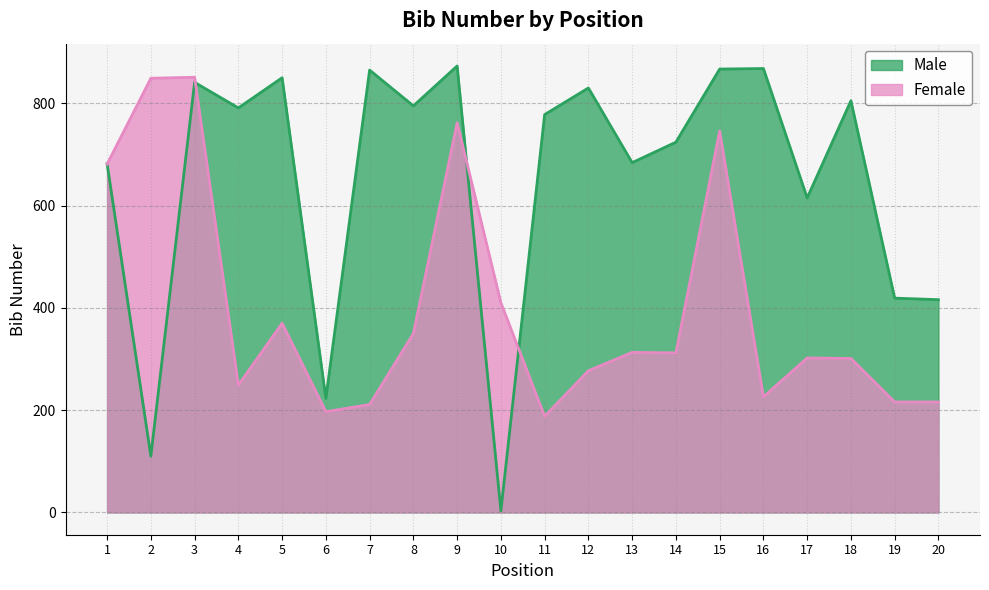

How many lines are shown in the chart?

2